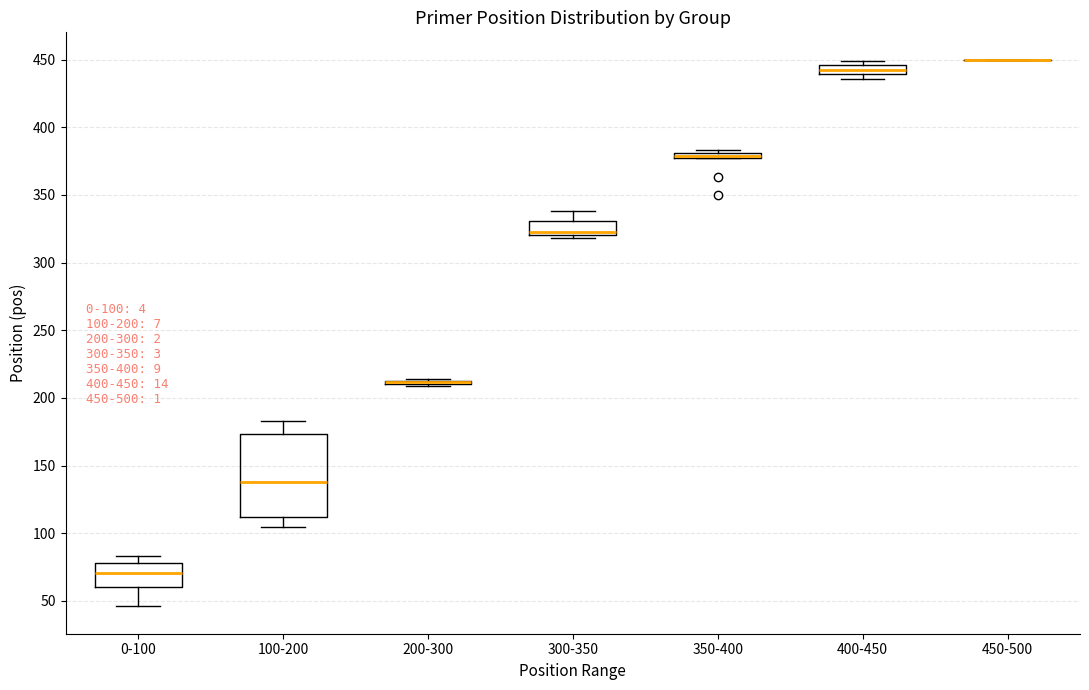

Which box is the tallest, from its lower edge to its upper edge?

100-200